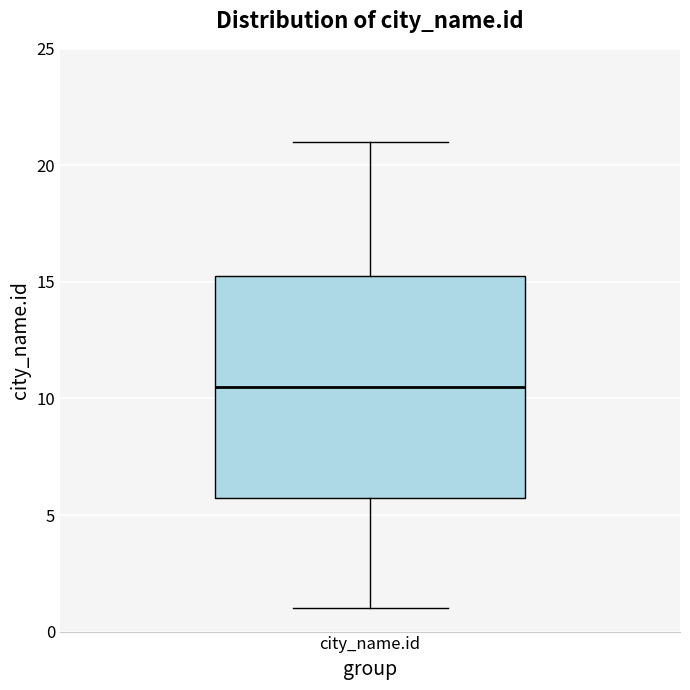

Read this box plot against the y-axis: the position of the median line, the range covered by the box, and the ends of both whiskers. The values are not printed on the chart, so give them approximately, as read against the axis.

median 10.5, box 6.0 to 15.5, whiskers 1.0 to 21.0